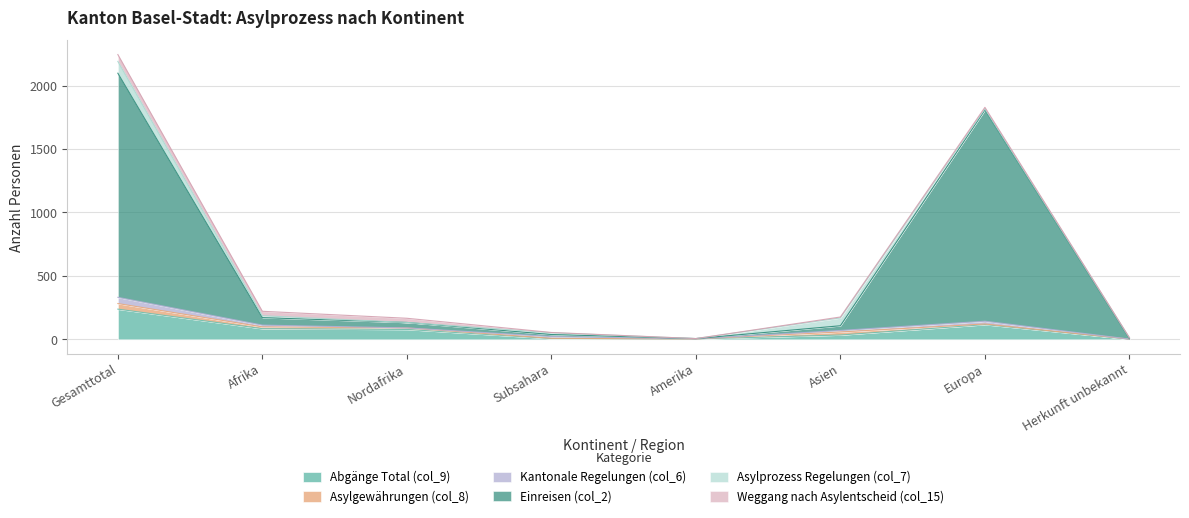

List the series in order of their peak value, lowest first.

Asylgewährungen (col_8), Kantonale Regelungen (col_6), Weggang nach Asylentscheid (col_15), Asylprozess Regelungen (col_7), Abgänge Total (col_9), Einreisen (col_2)